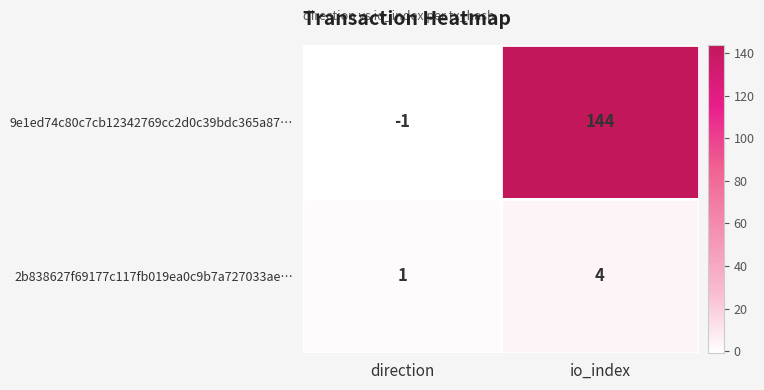

The 9e1ed74c80c7cb12342769cc2d0c39bdc365a87… series shows 0 at direction. True or false?

False